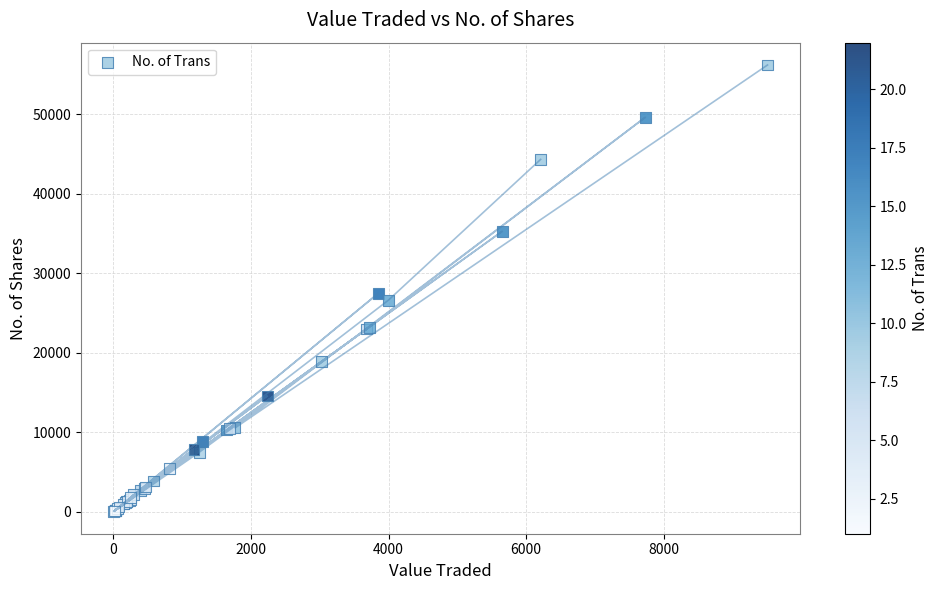

What Y value in the scatter plot is closest to 28143?

27481